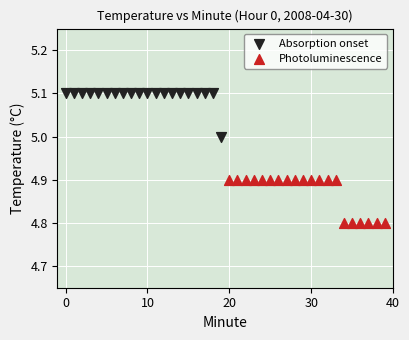

Which series contains the highest Y value?

Absorption onset